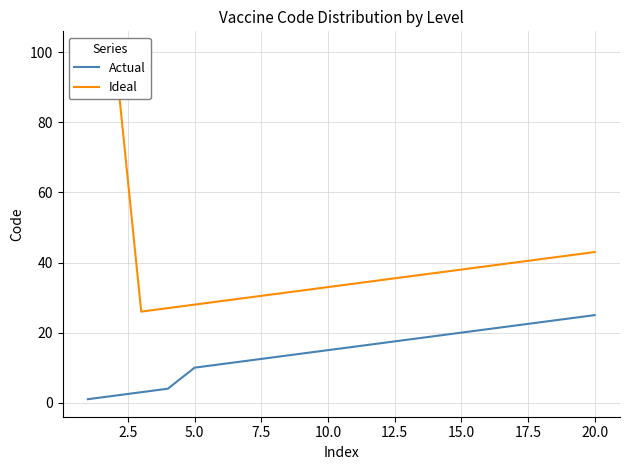

What is the maximum value for Actual?

25